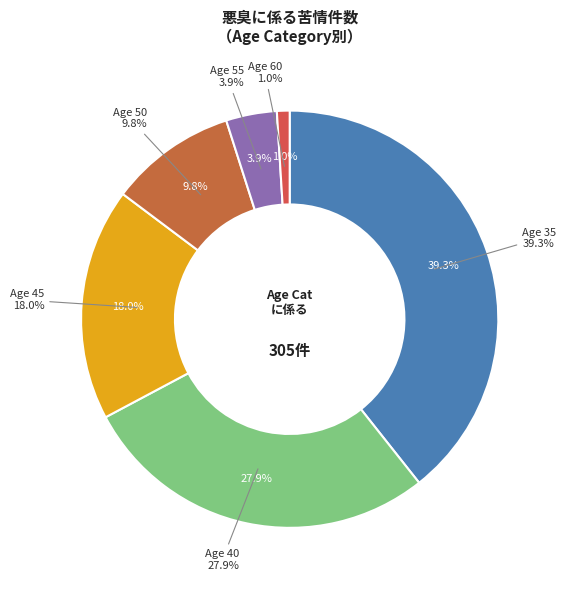

Which category has the smallest portion of the pie?

60